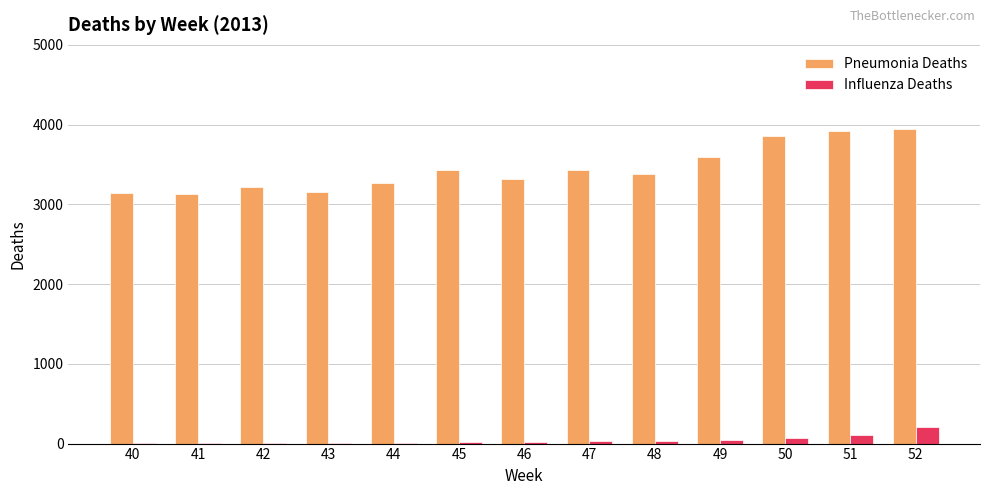

What is the sum of all Influenza Deaths values?

566